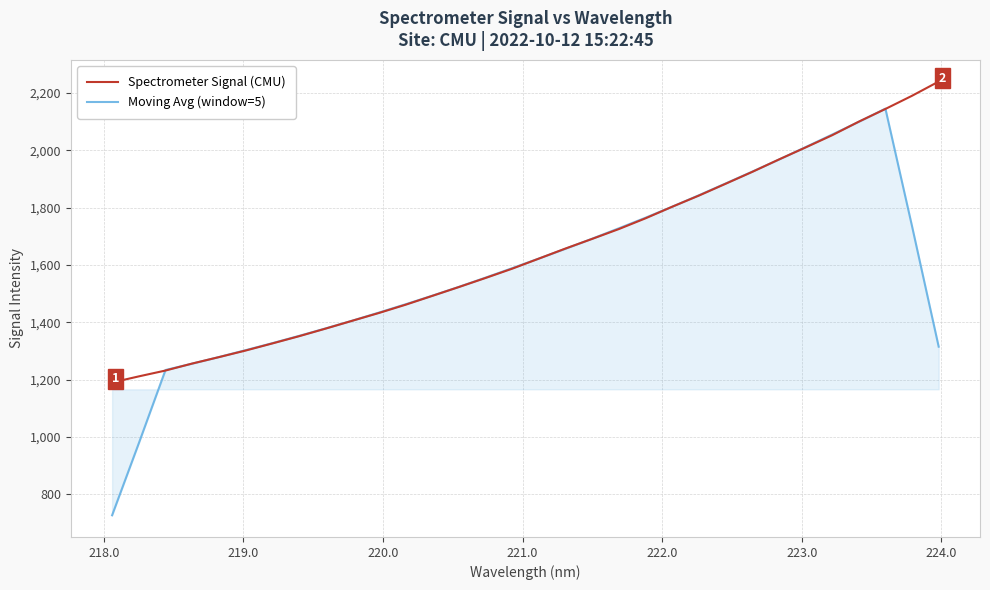

Which series has the largest range (max minus min)?

Moving Avg (window=5)